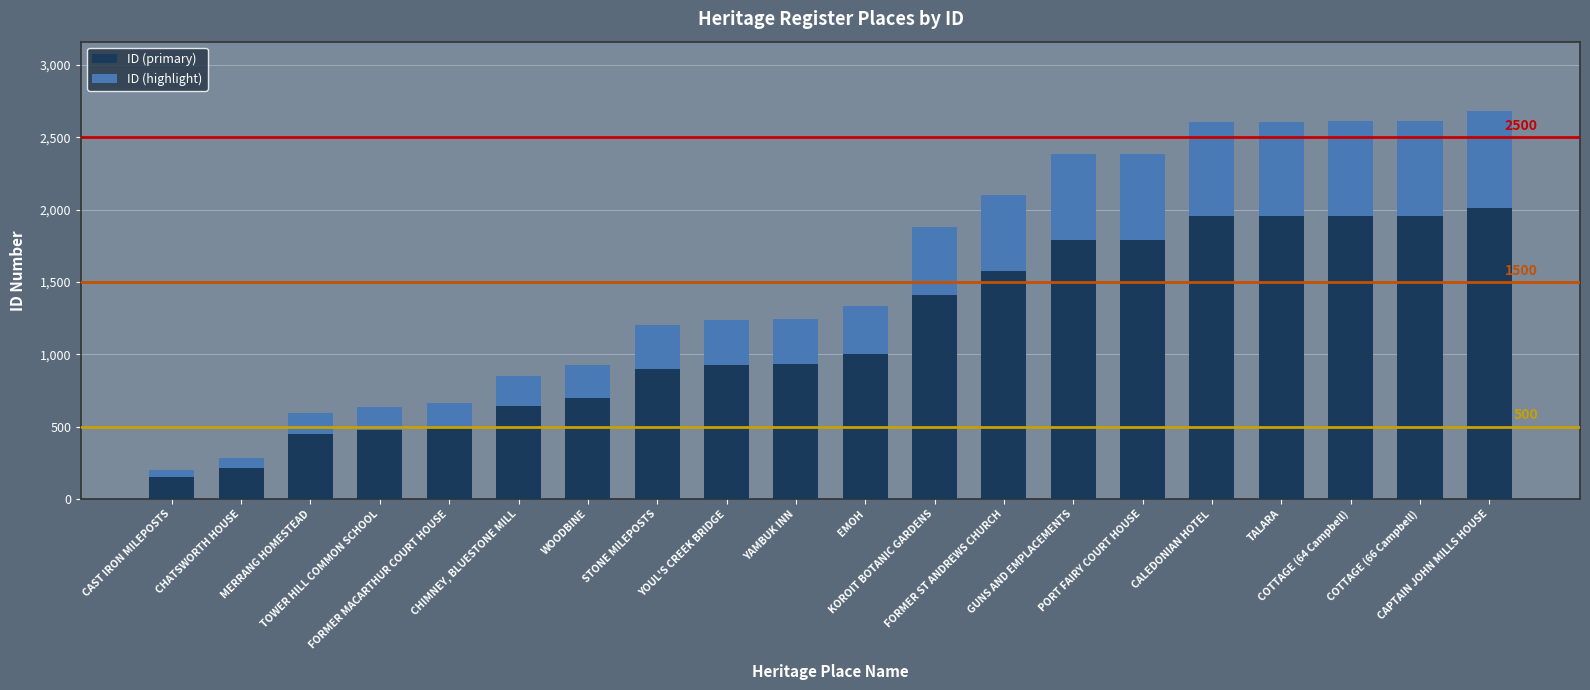

What is the minimum value for ID (primary)?

151.5